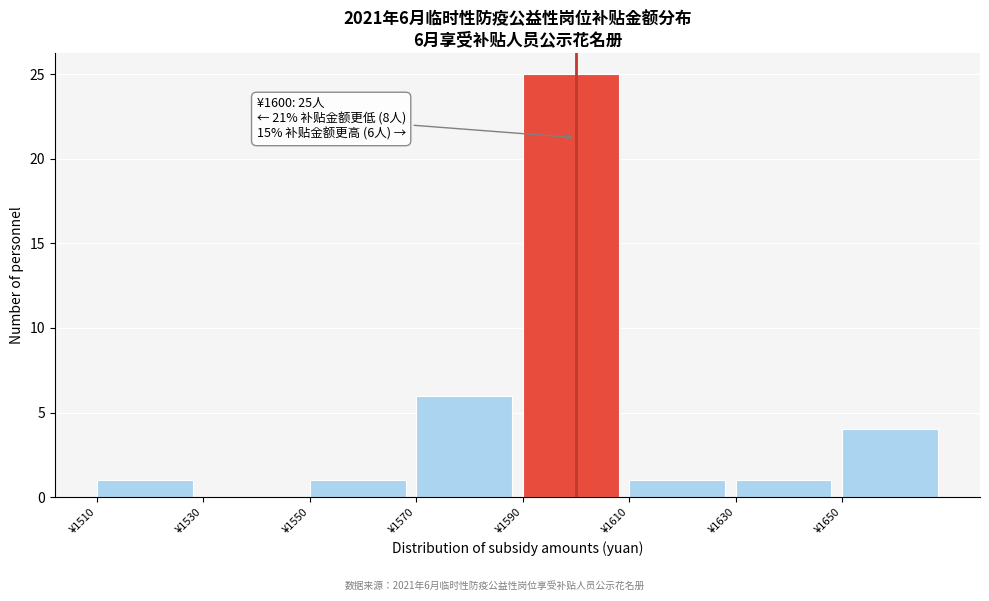

Which range on the x-axis has the tallest bar?

1590 to 1610